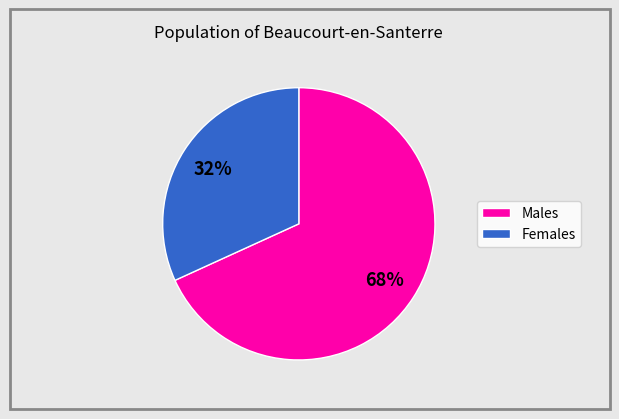

Is there any slice that represents more than half of the pie?

Yes